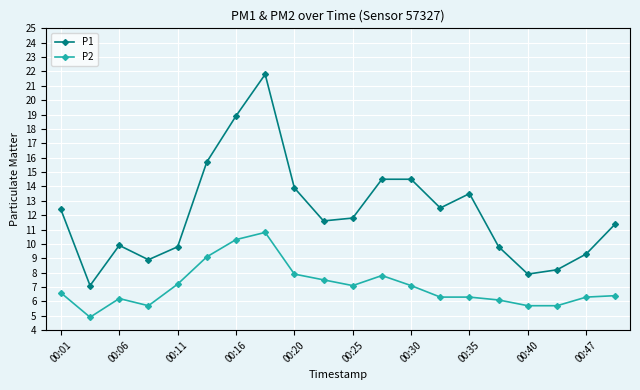

True or false: P2 and P1 intersect in this chart.

False